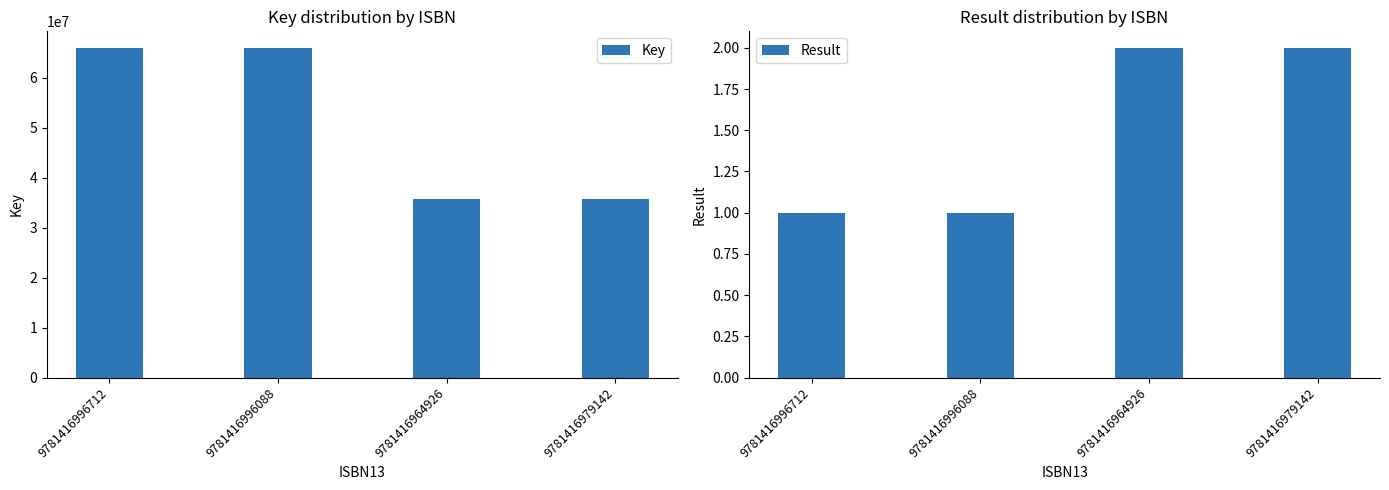

What is the sum of the Key values at 9781416979142 and 9781416996712?

101893202